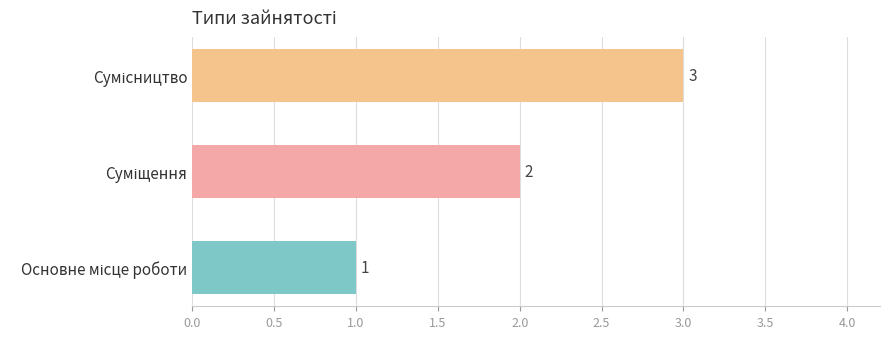

What is the greatest value displayed?

3